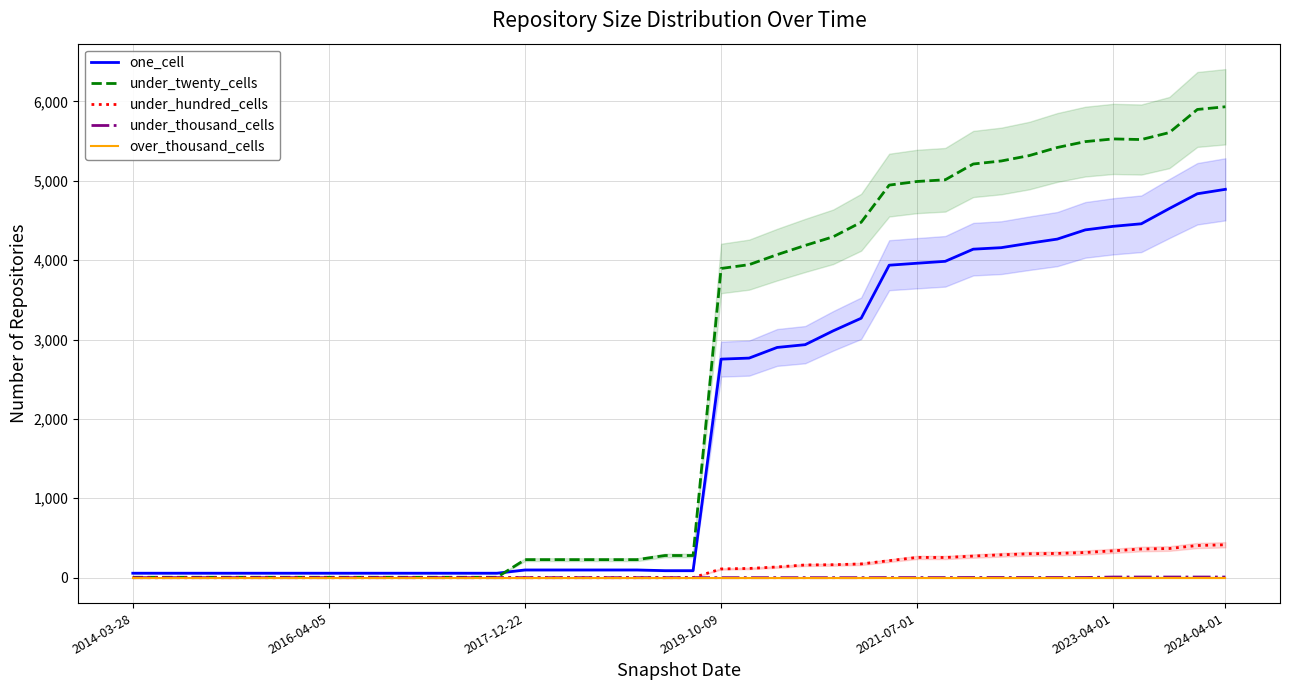

What is the sum of the one_cell values at 36 and 2017-12-22?

4514